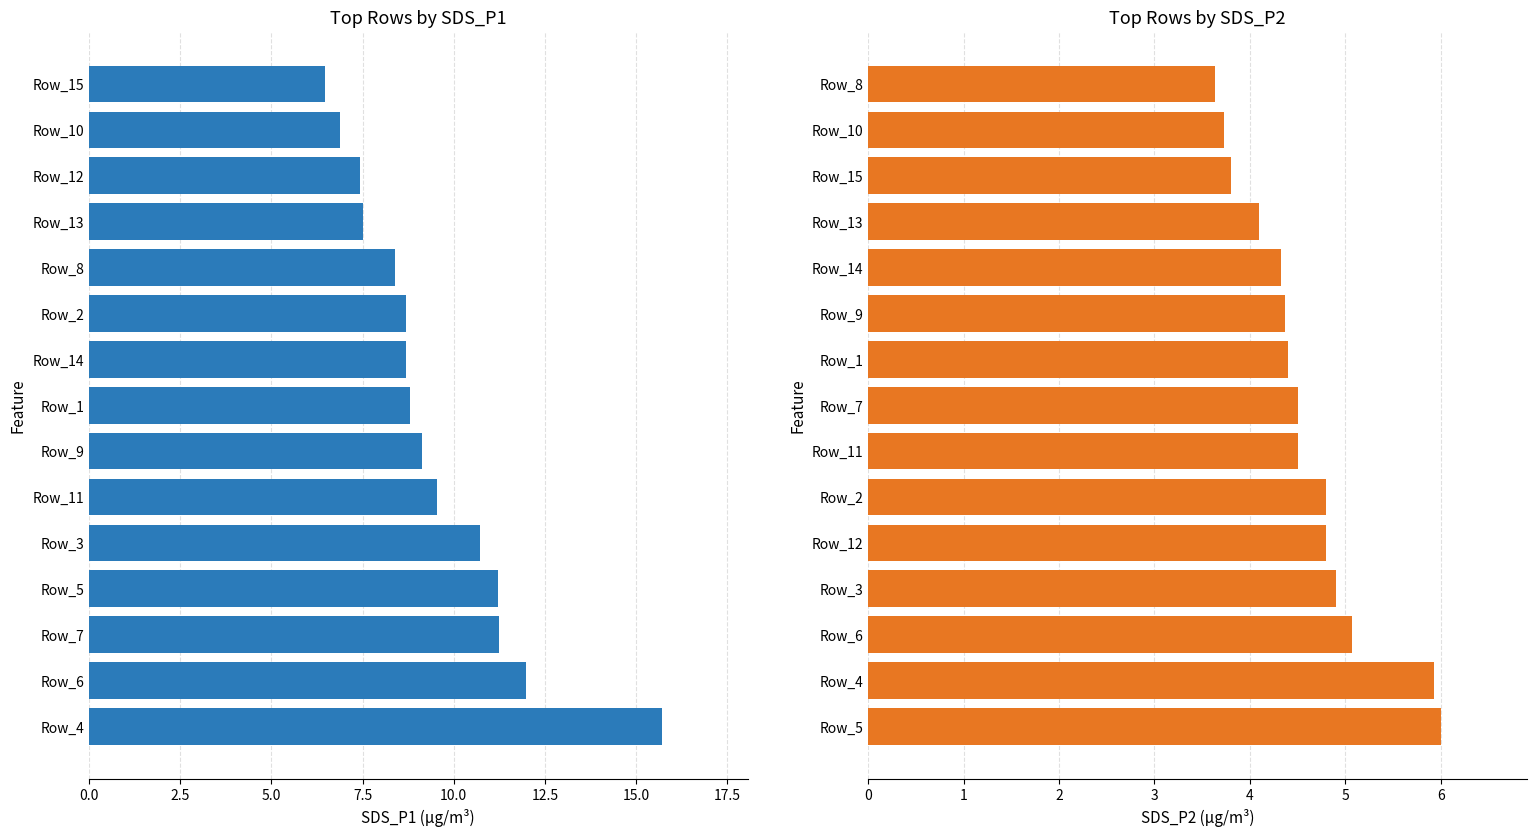

Which series has the largest total across all categories?

SDS_P1